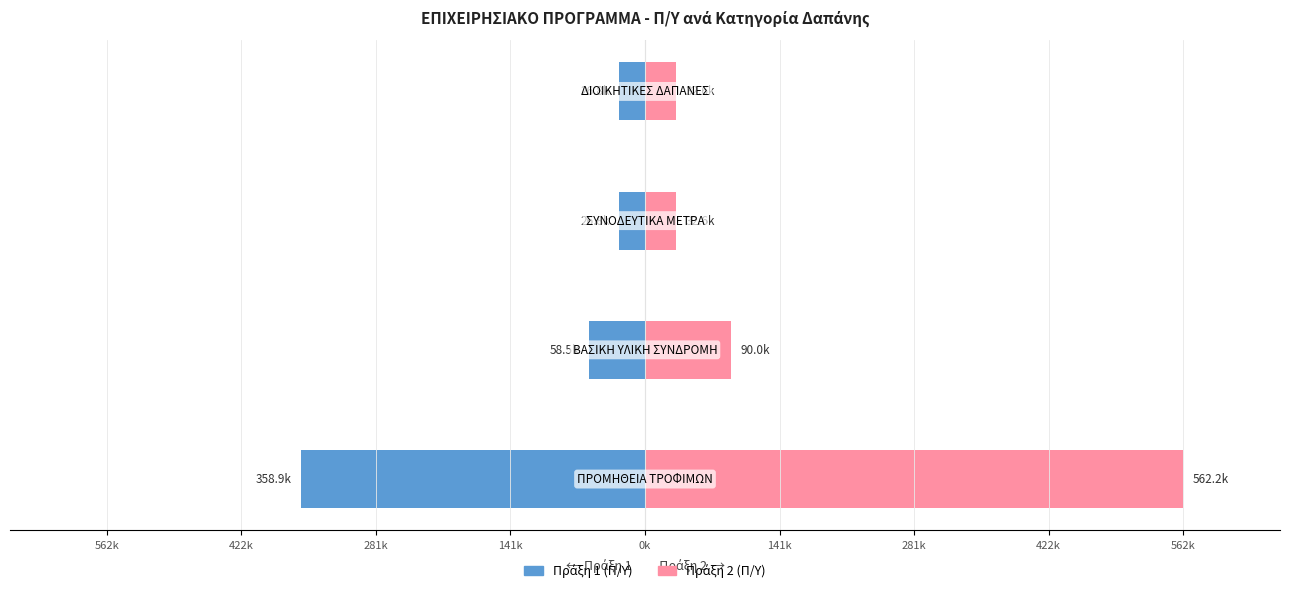

Reading right to left, extract all data points from this chart.

Πράξη 1 (Π/Υ): 562k=-26830.8	422k=-26830.8	281k=-58509.7	141k=-358859.2
Πράξη 2 (Π/Υ): 562k=32607.4	422k=32607.4	281k=89951.4	141k=562196.2